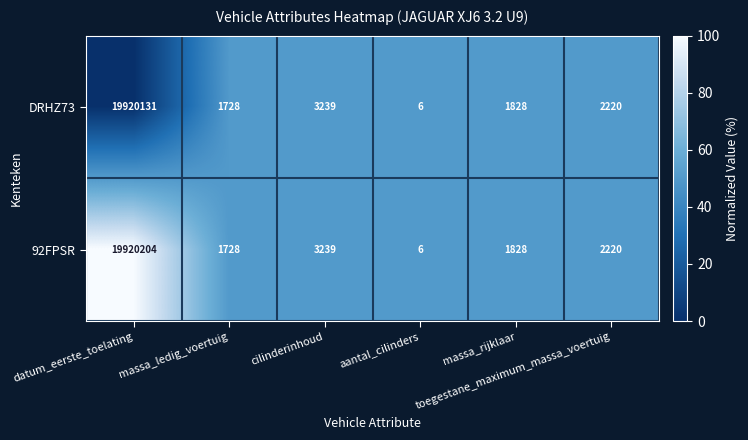

What is the difference between the maximum and second lowest values in the DRHZ73 series?

19918403